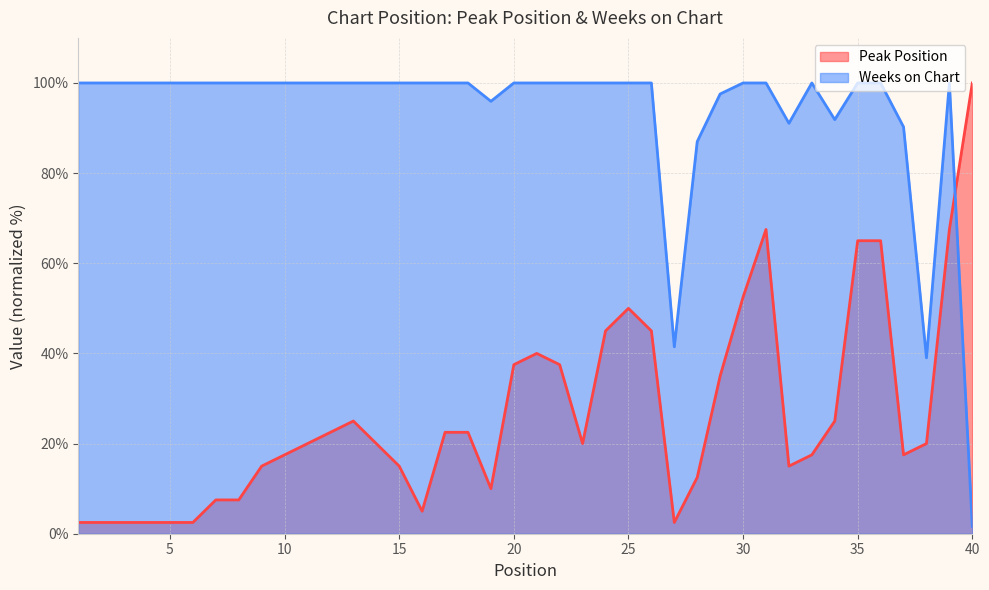

The value of Peak Position at 6 is 2.5. True or false?

True